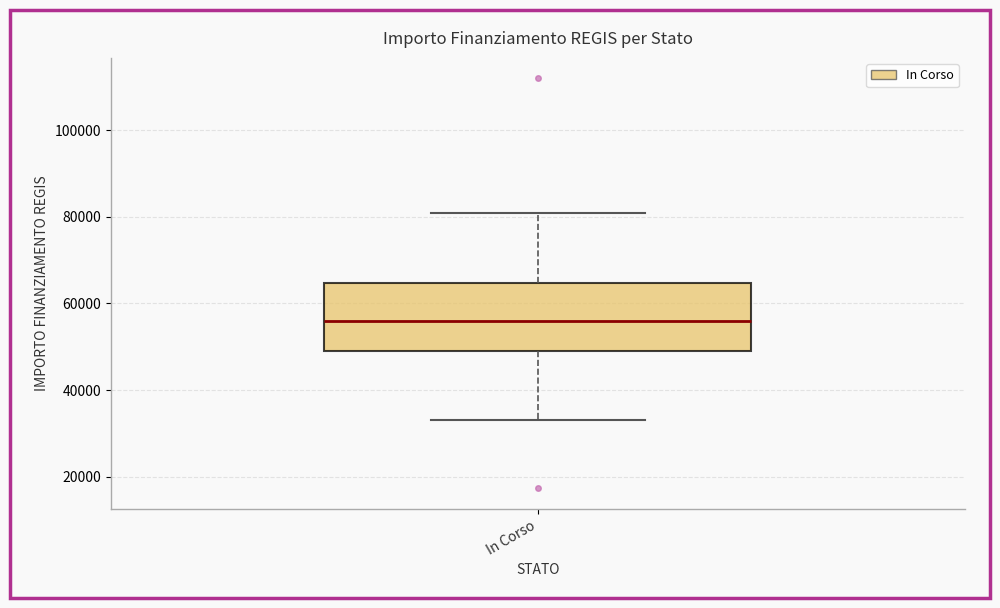

Read this box plot against the y-axis: the position of the median line, the range covered by the box, and the ends of both whiskers. The values are not printed on the chart, so give them approximately, as read against the axis.

median 56000, box 50000 to 64000, whiskers 32000 to 80000